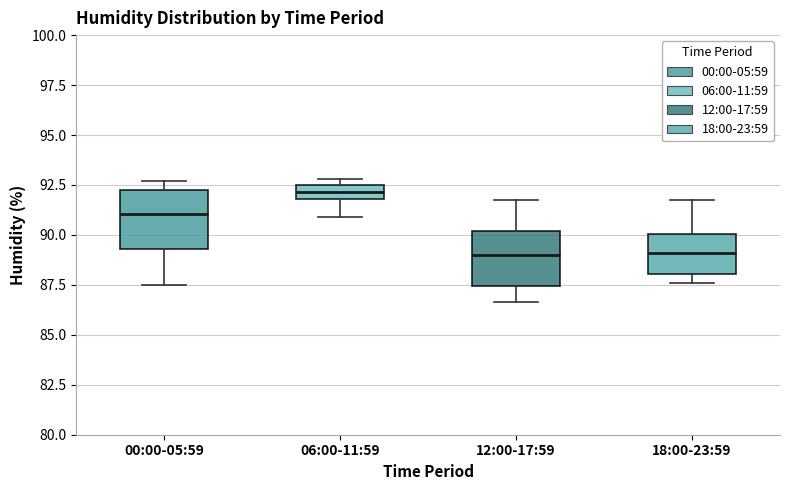

Where does the upper whisker of the box for 12:00-17:59 end on the y-axis? The values are not printed on the chart, so give them approximately, as read against the axis.

91.5